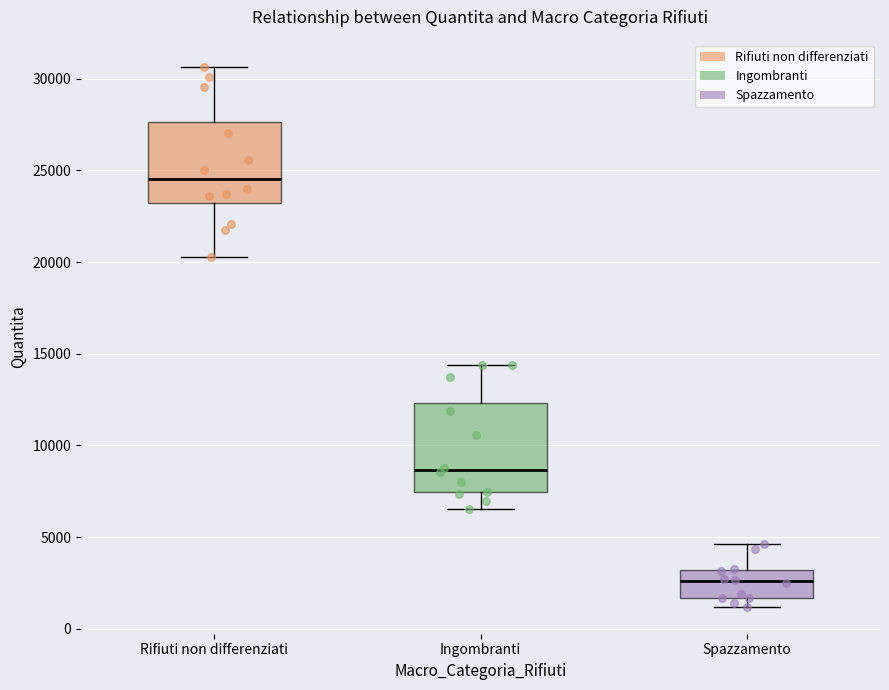

Reading left to right, transcribe this box plot: for each box, give where its median line is, the range the box spans, and where its two whiskers end, as read against the y-axis. The values are not printed on the chart, so give them approximately, as read against the axis.

Rifiuti non differenziati: median 24500, box 23000 to 27500, whiskers 20500 to 30500
Ingombranti: median 8500, box 7500 to 12500, whiskers 6500 to 14500
Spazzamento: median 2500, box 1500 to 3000, whiskers 1000 to 4500